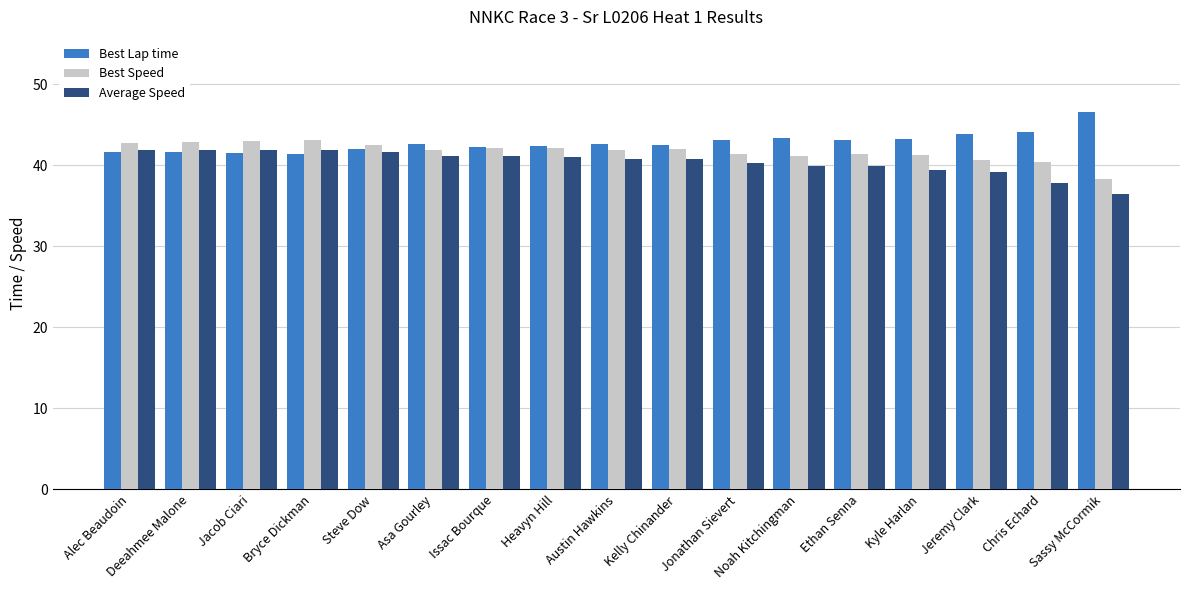

What are all the series names shown in the legend?

Best Lap time, Best Speed, Average Speed